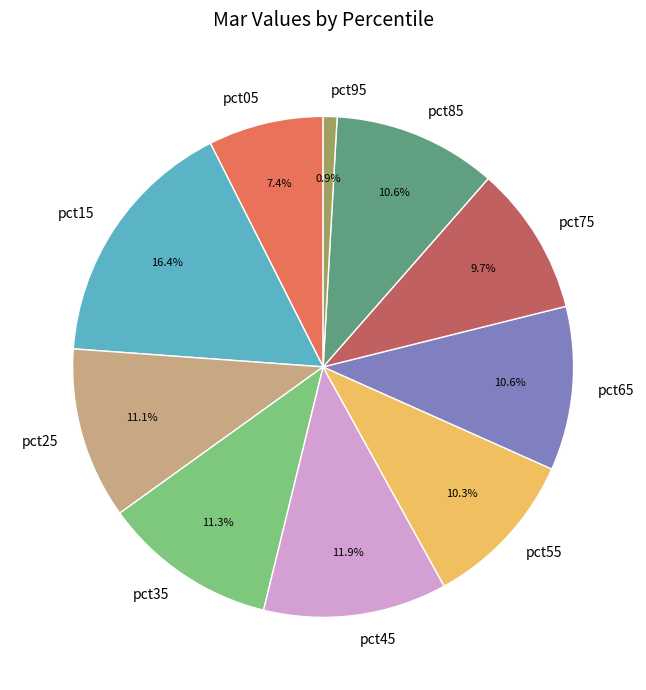

Count the number of slices in the pie.

10